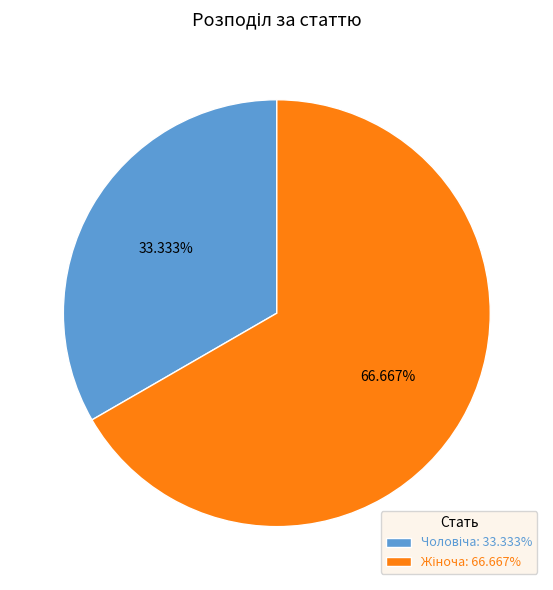

Is there a majority slice in this chart?

Yes